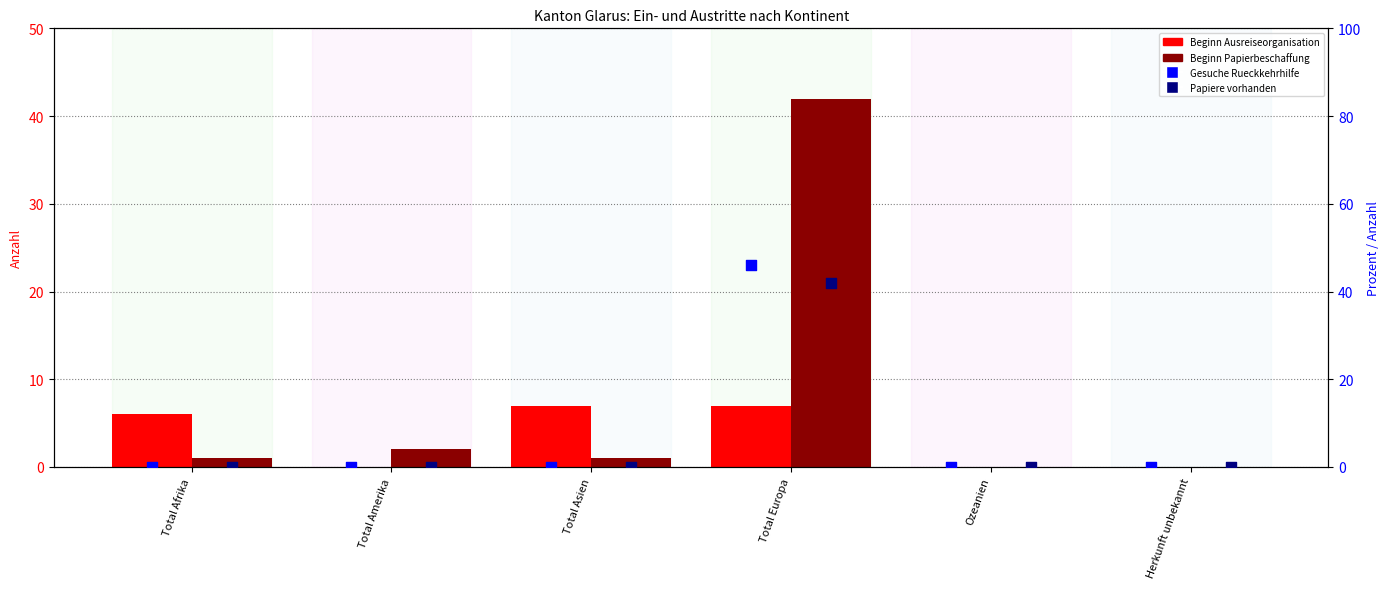

What are all the series names shown in the legend?

Beginn Ausreiseorganisation, Beginn Papierbeschaffung, Gesuche Rueckkehrhilfe, Papiere vorhanden